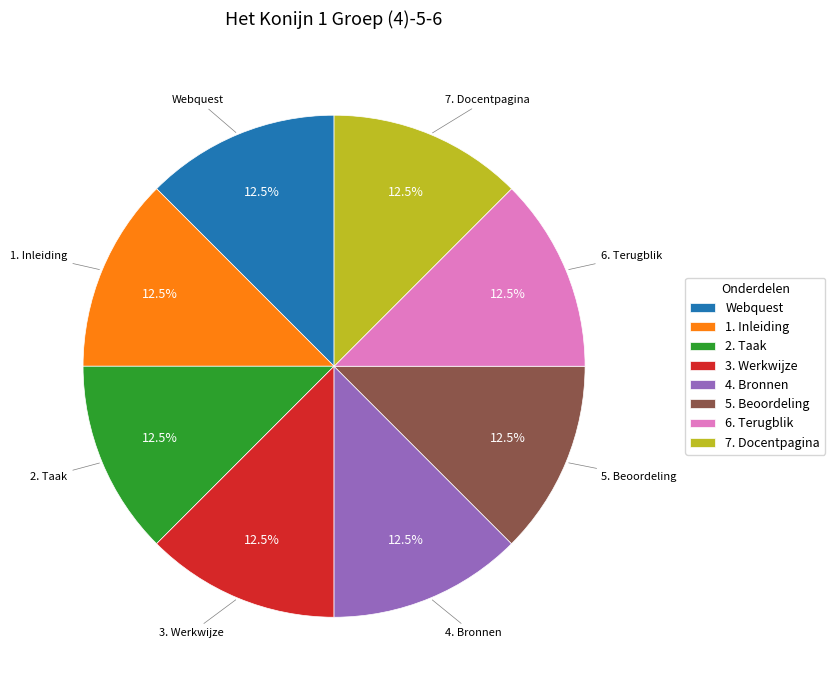

Count the number of slices in the pie.

8